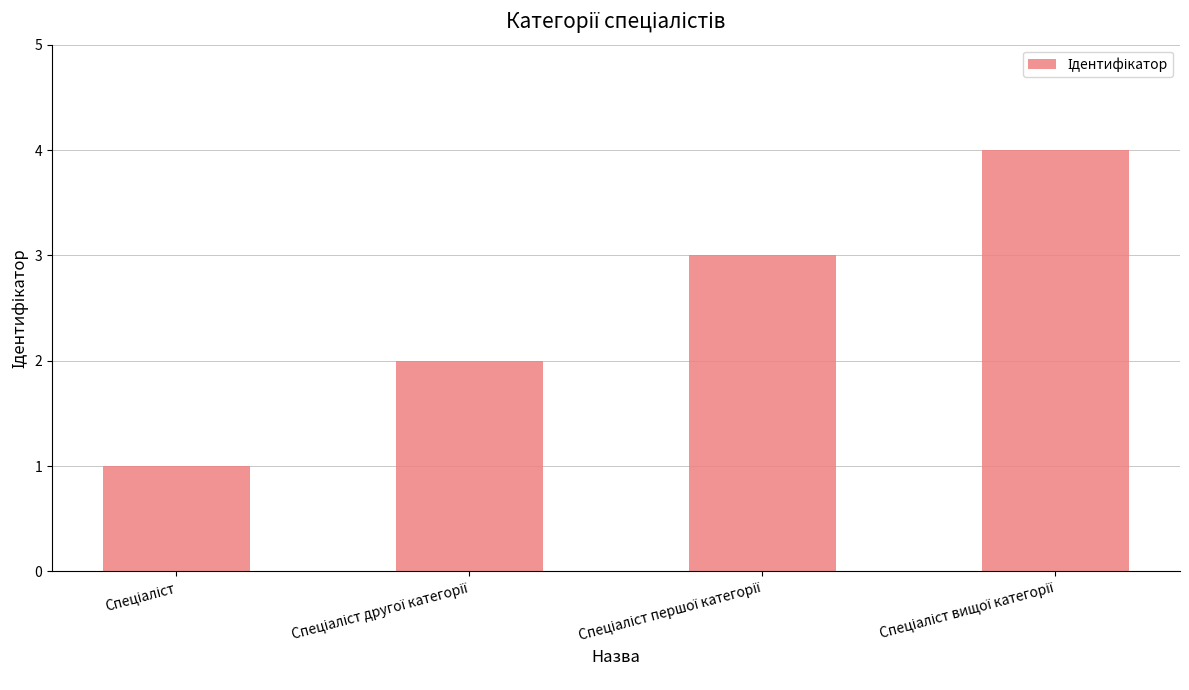

What is the sum of all values?

10